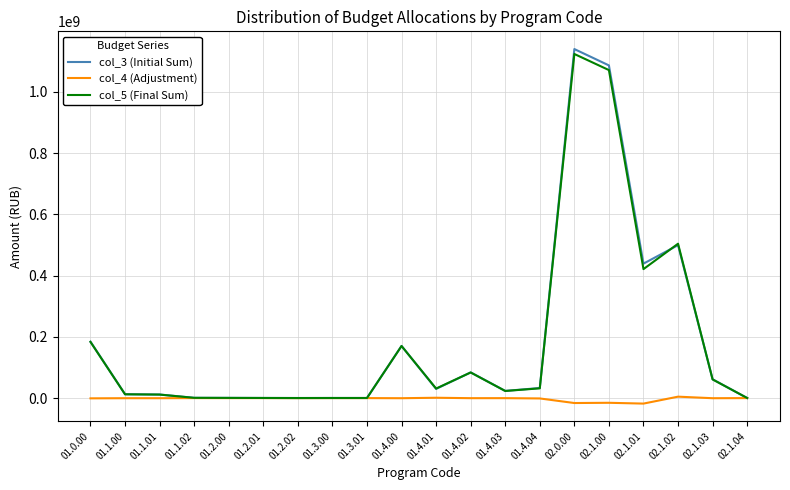

How many lines are shown in the chart?

3